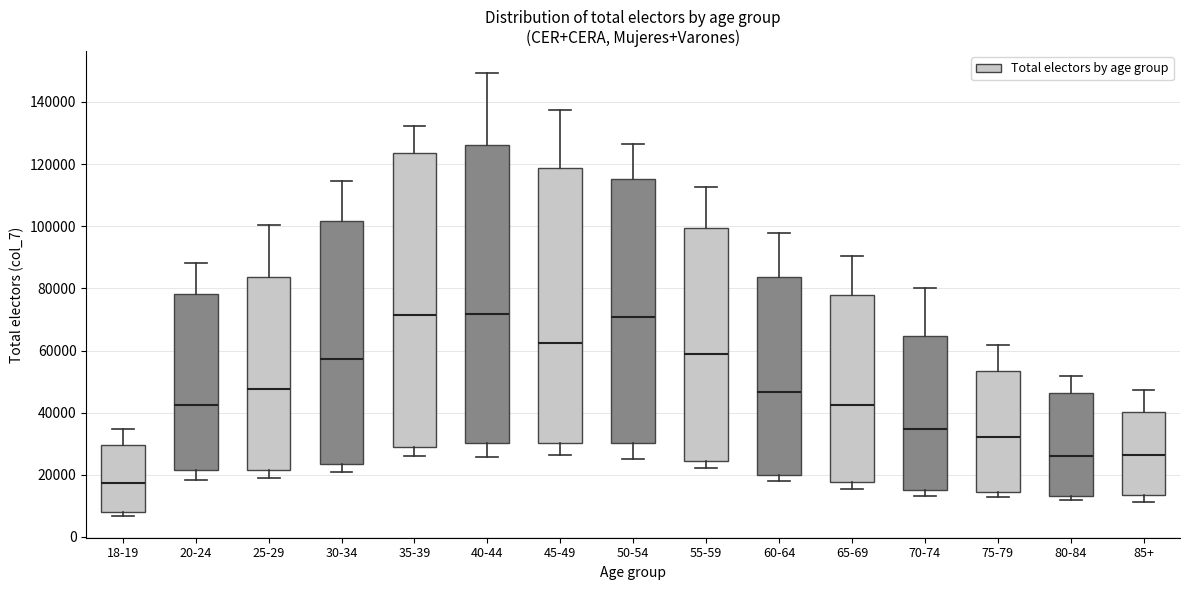

Where is the lower edge of the box for 35-39 on the y-axis? The values are not printed on the chart, so give them approximately, as read against the axis.

28000